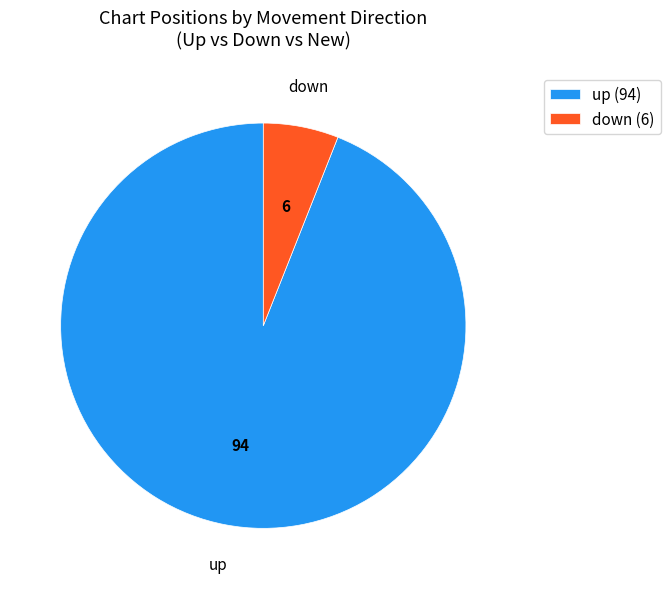

Does up account for over 50% of the chart?

Yes